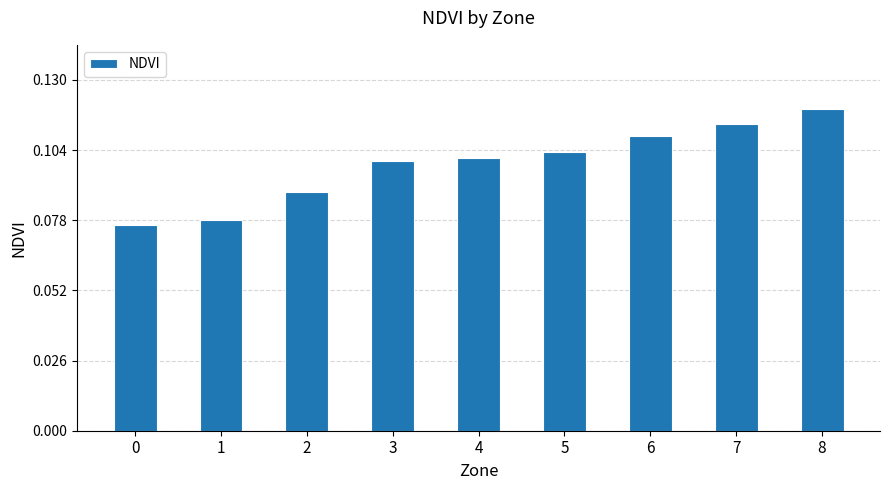

What is the sum of all values?

0.9